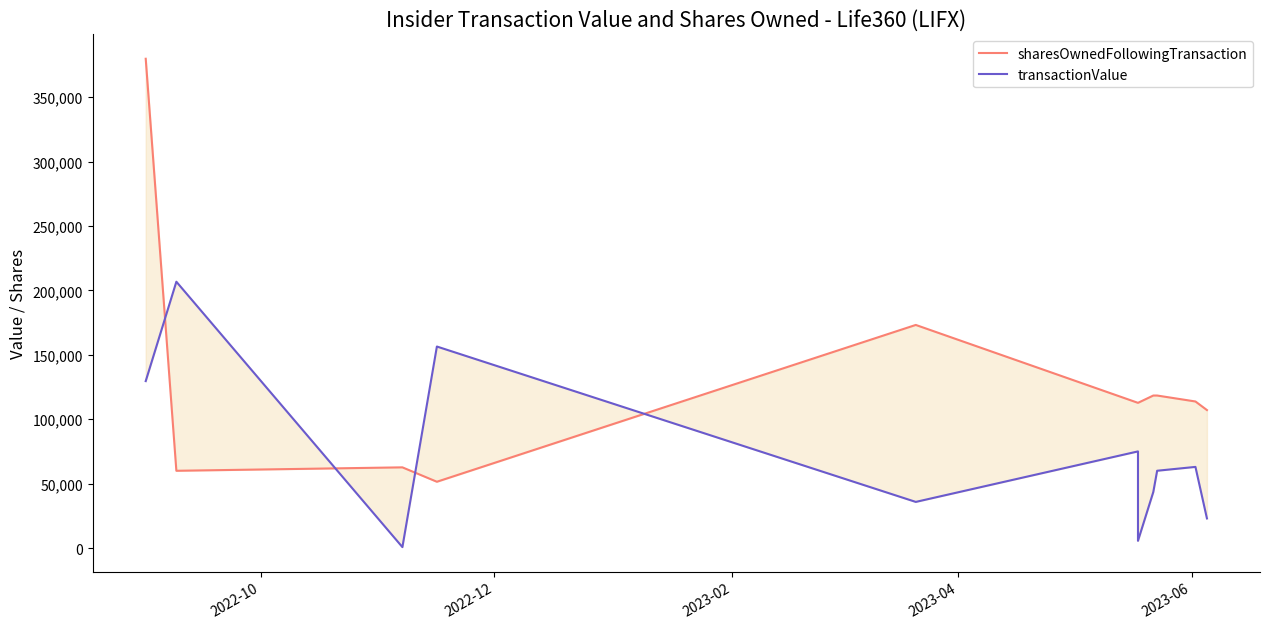

How many interior local peaks does the transactionValue series have?

4